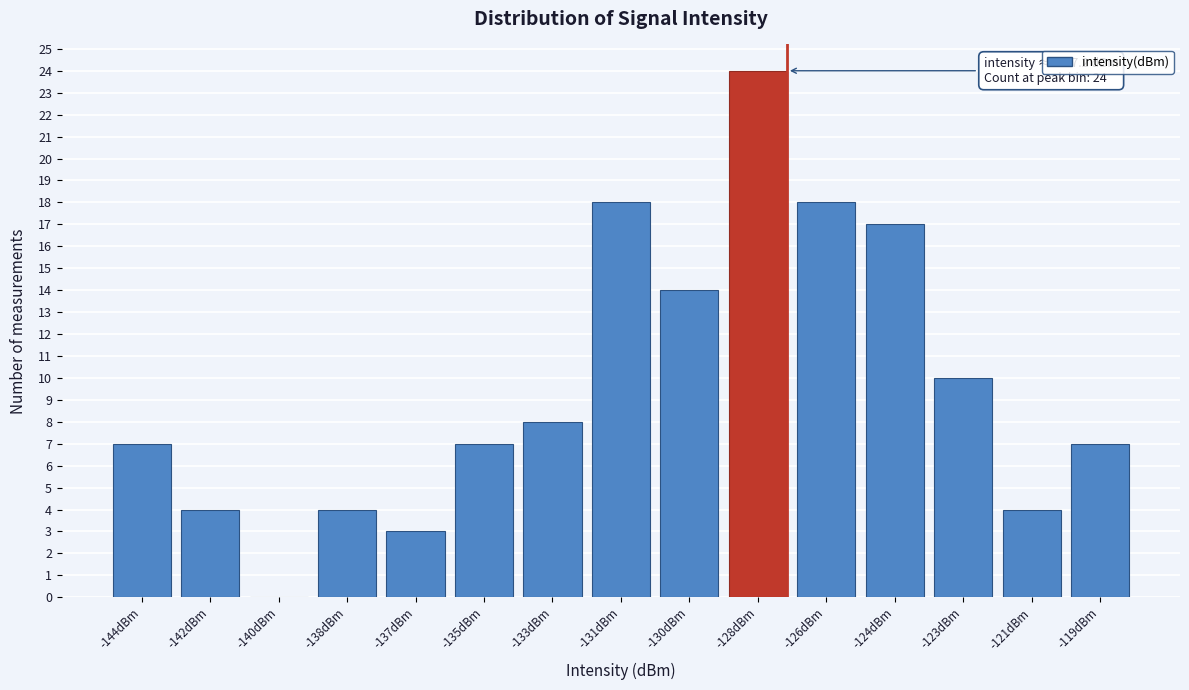

What is the greatest value displayed?

24